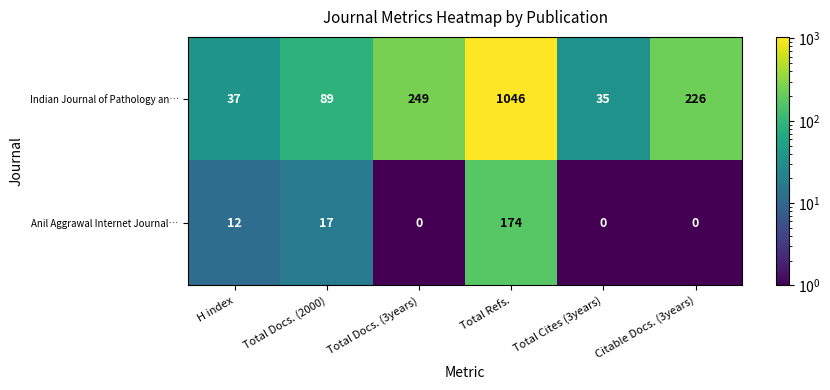

Count the number of categories in the chart.

6